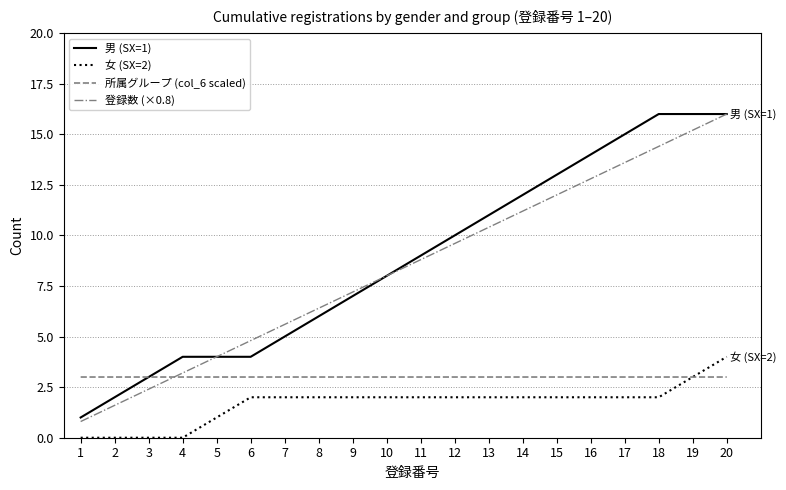

List the labels in order of 登録数 (×0.8) value, smallest first.

1, 2, 3, 4, 5, 6, 7, 8, 9, 10, 11, 12, 13, 14, 15, 16, 17, 18, 19, 20